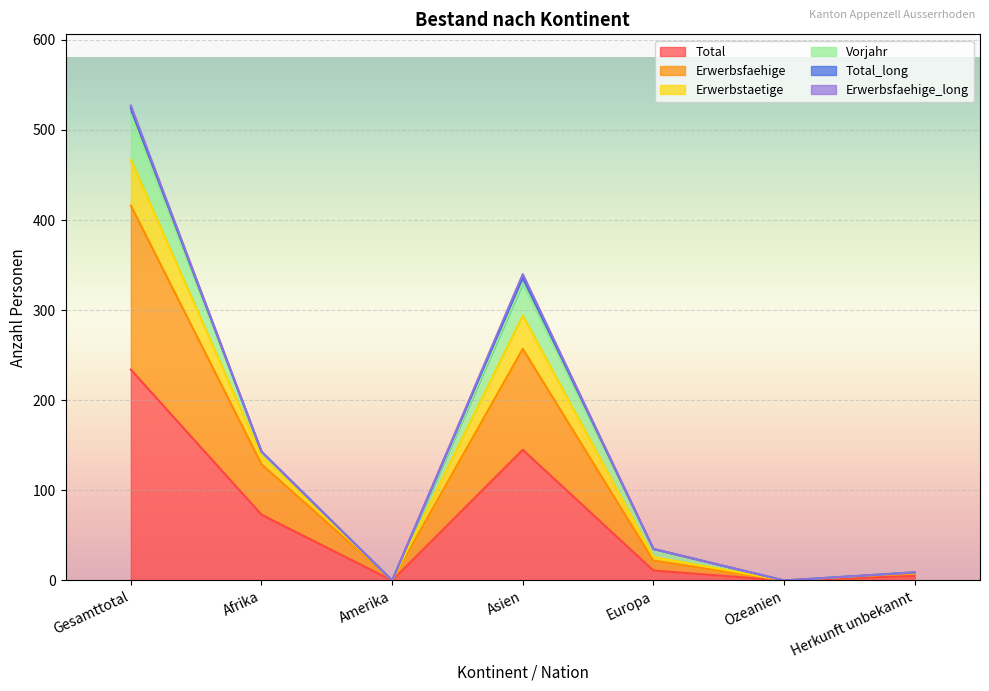

True or false: Erwerbsfaehige and Total cross at least once.

False